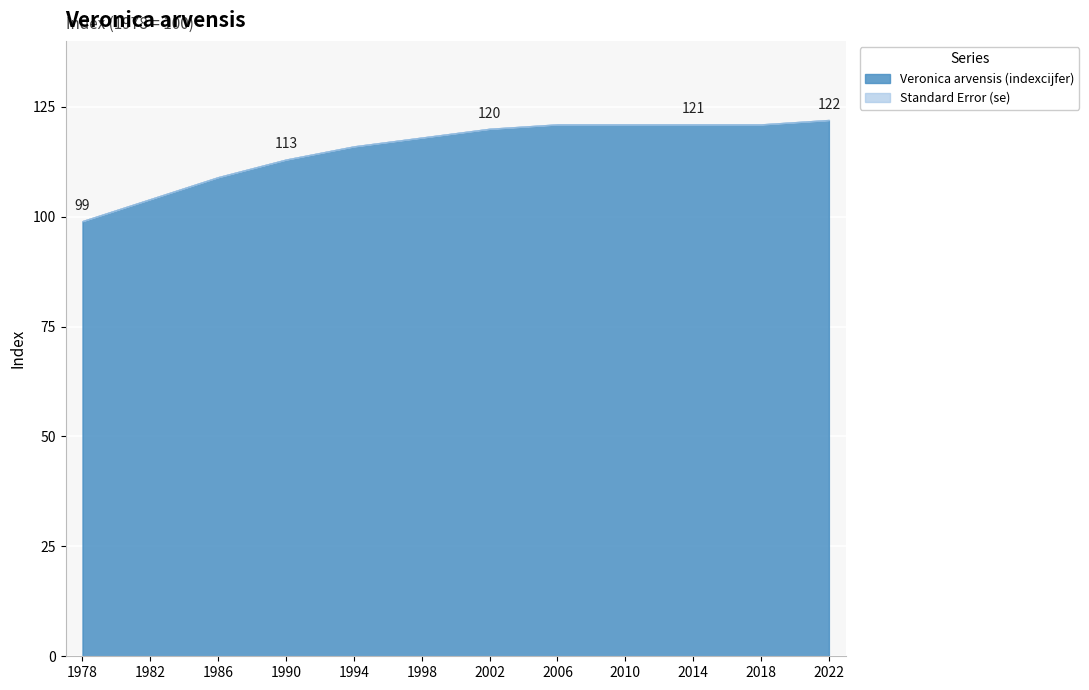

True or false: Veronica arvensis (indexcijfer) and Standard Error (se) intersect in this chart.

False